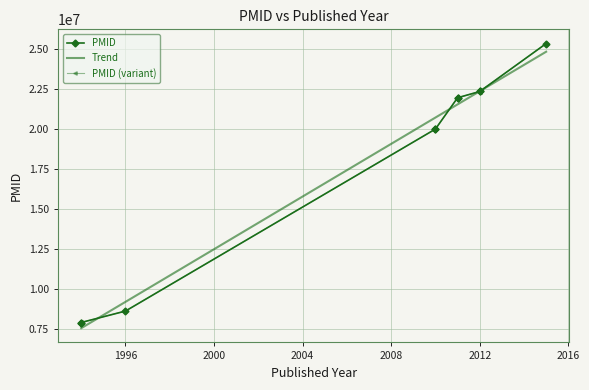

At which category does the data reach its first local peak?

2015